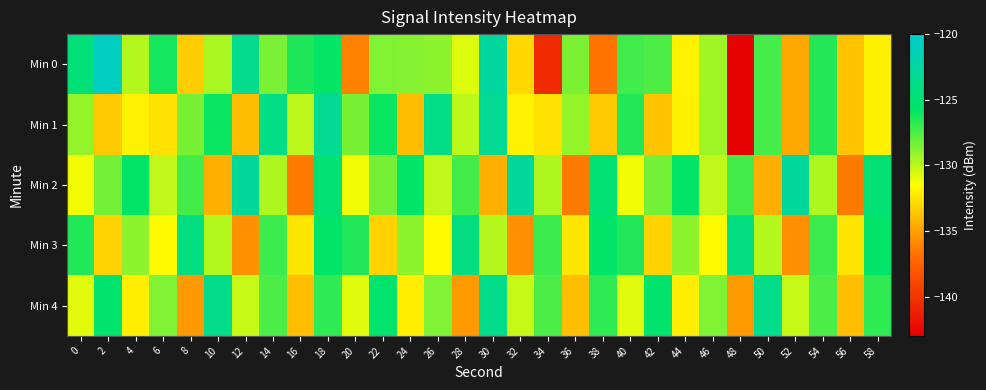

List the series in order of their peak value, lowest first.

Min 3, Min 4, Min 1, Min 2, Min 0